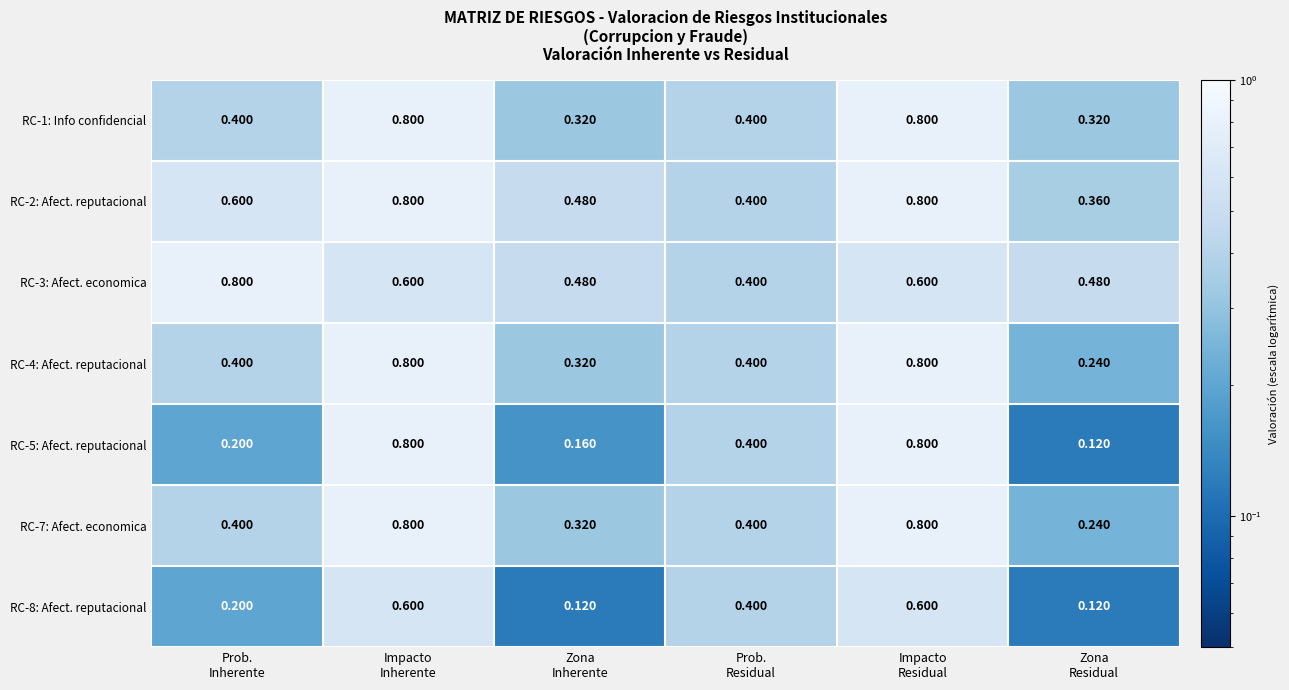

Count the number of data series in this chart.

7